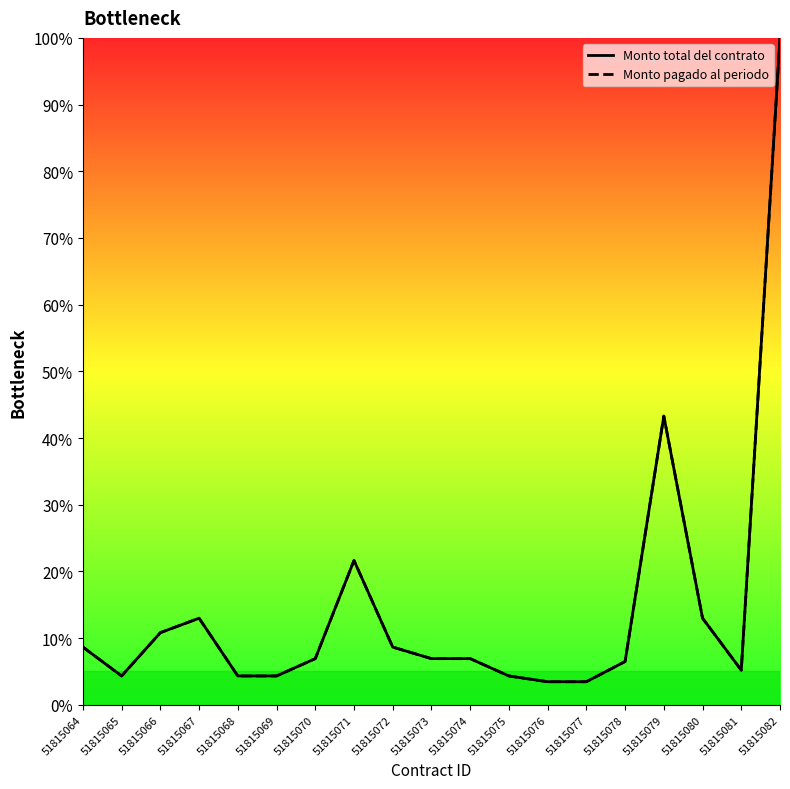

At which category does Monto total del contrato reach its first local peak?

51815067